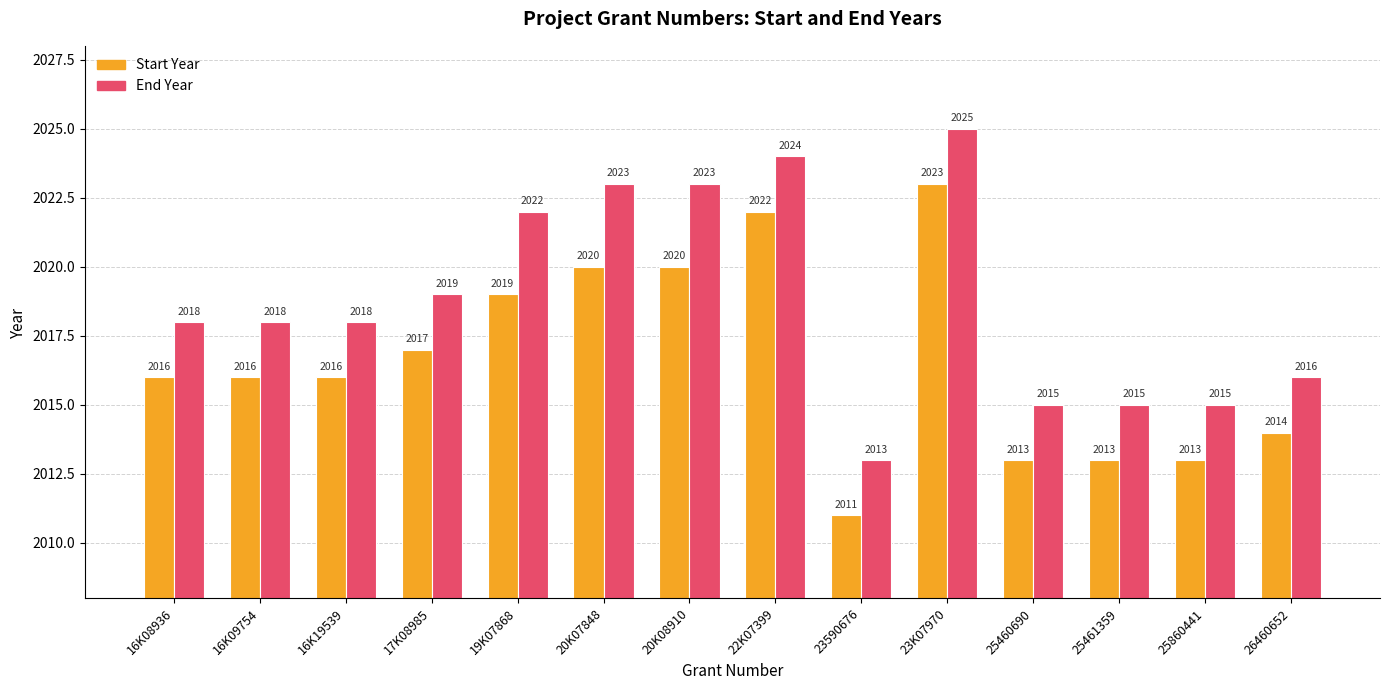

Rank the series by their average value, from lowest to highest.

Start Year, End Year